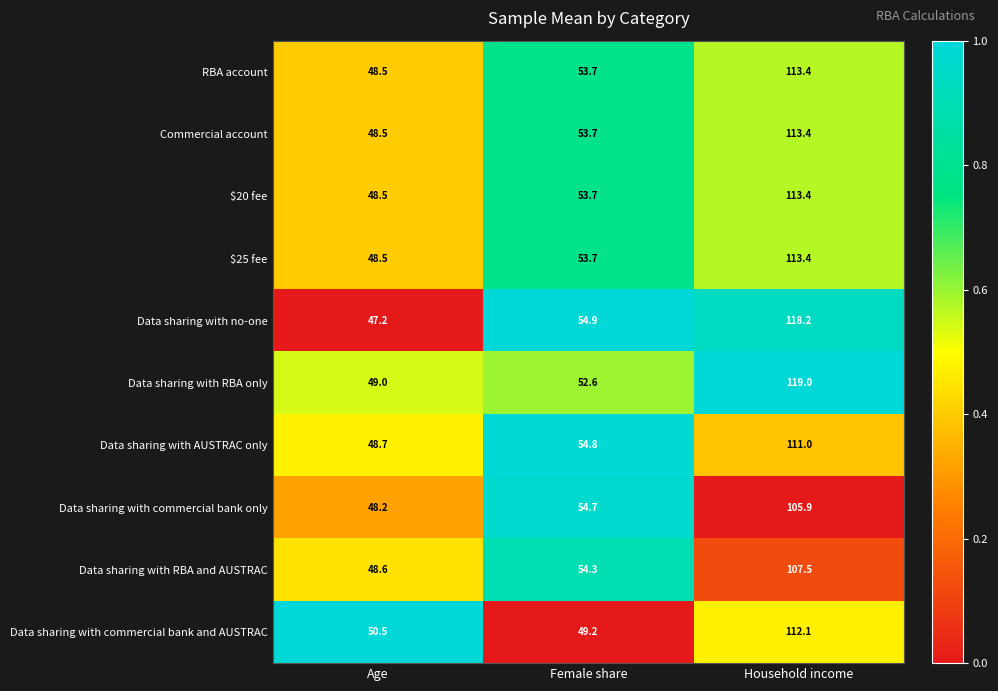

Which series has the largest total across all categories?

Data sharing with RBA only